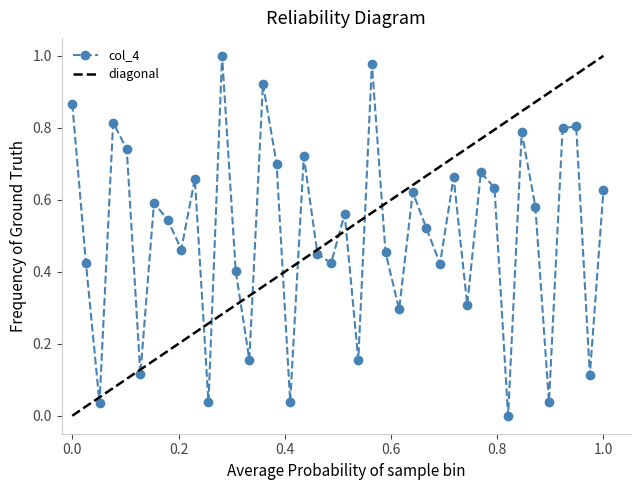

In col_4, how many points are lower than both neighbors (excluding endpoints)?

14